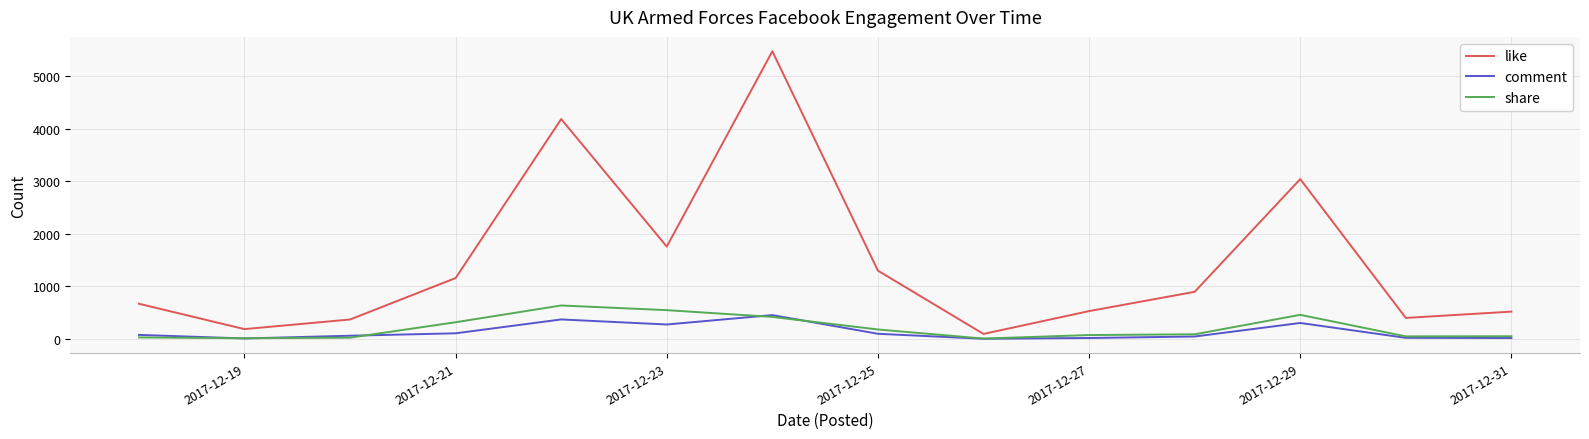

Which series has the largest range (max minus min)?

like